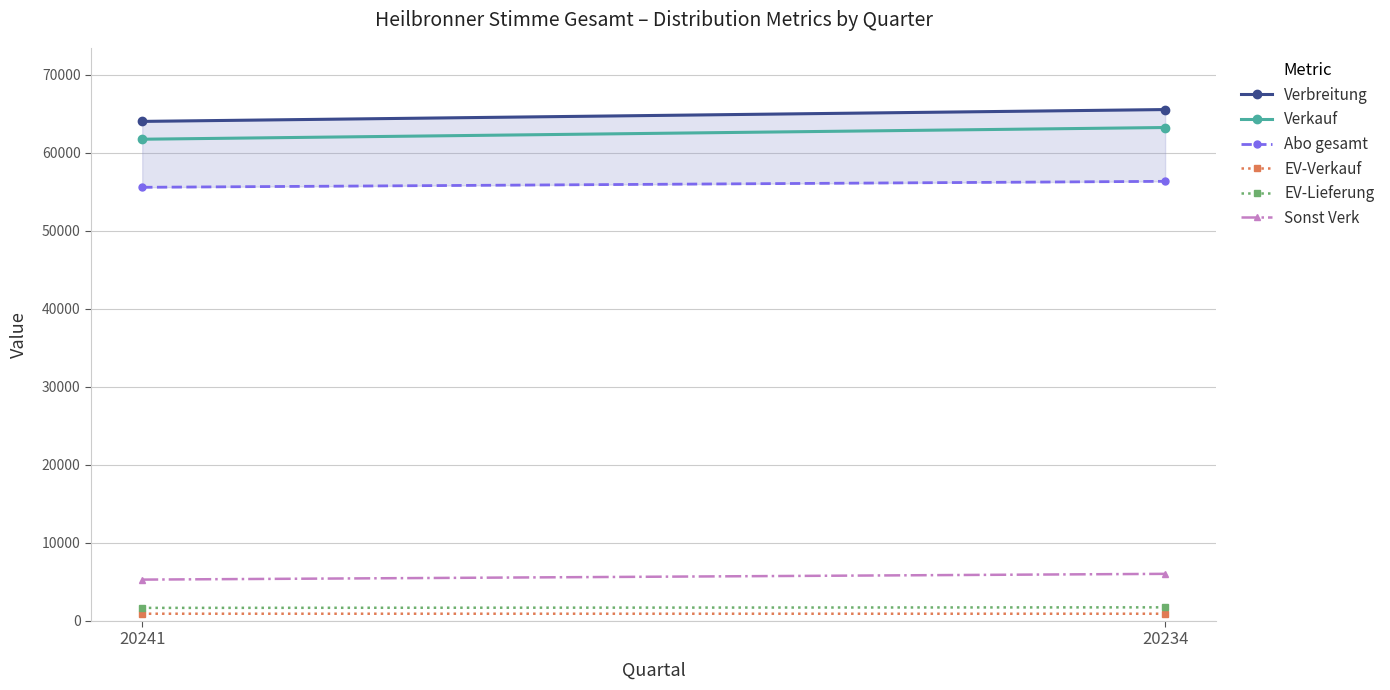

What is the minimum value shown in the chart?

893